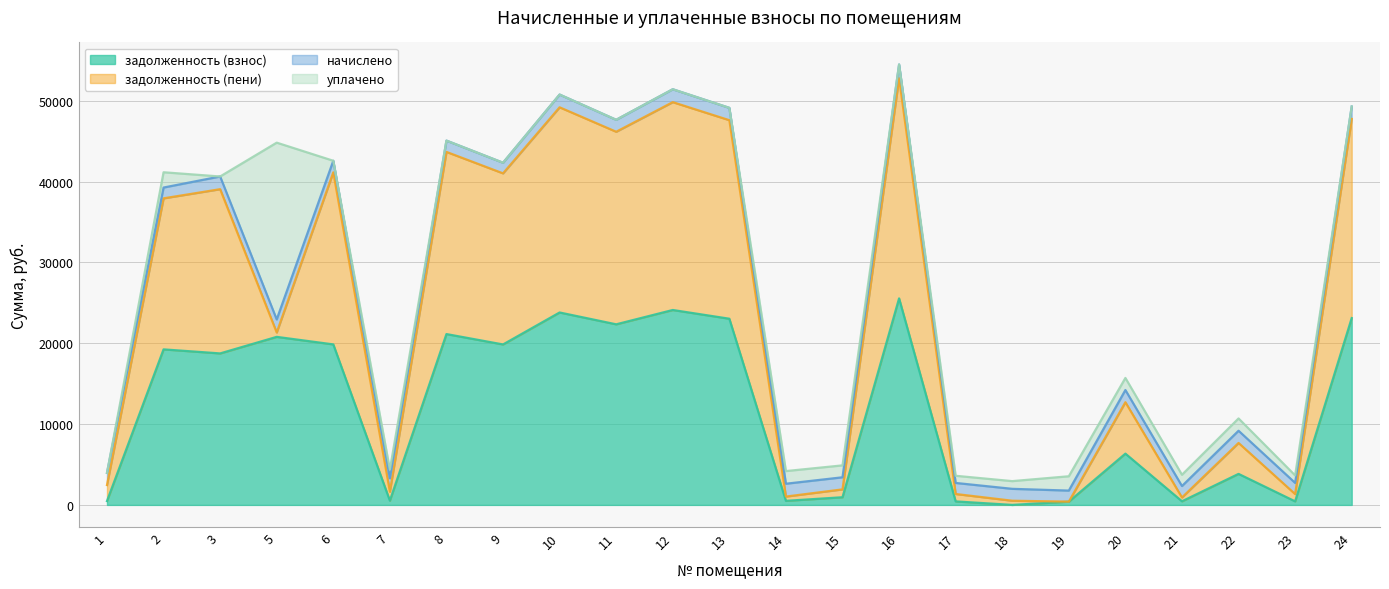

What is the value of the задолженность (взнос) point at the 7th from the left?

21134.6